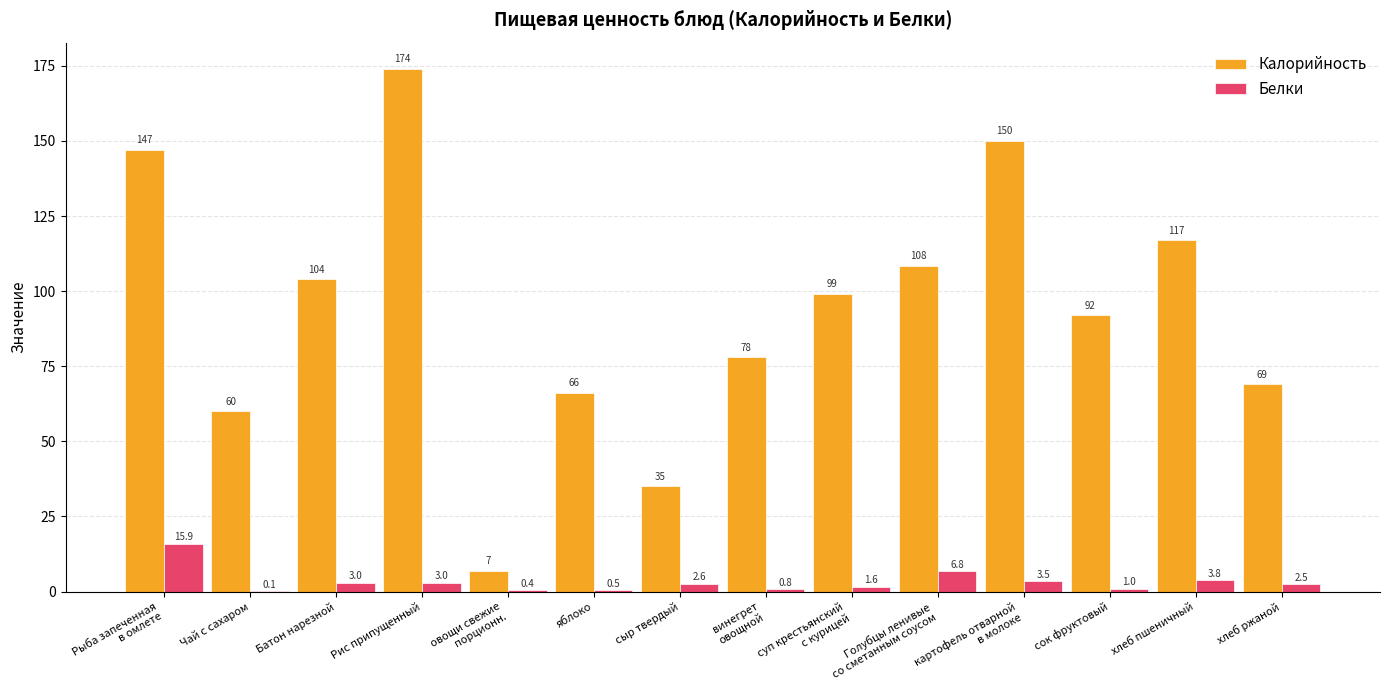

Is the value of Белки at сок фруктовый greater than the value of Калорийность at Рис припущенный?

No